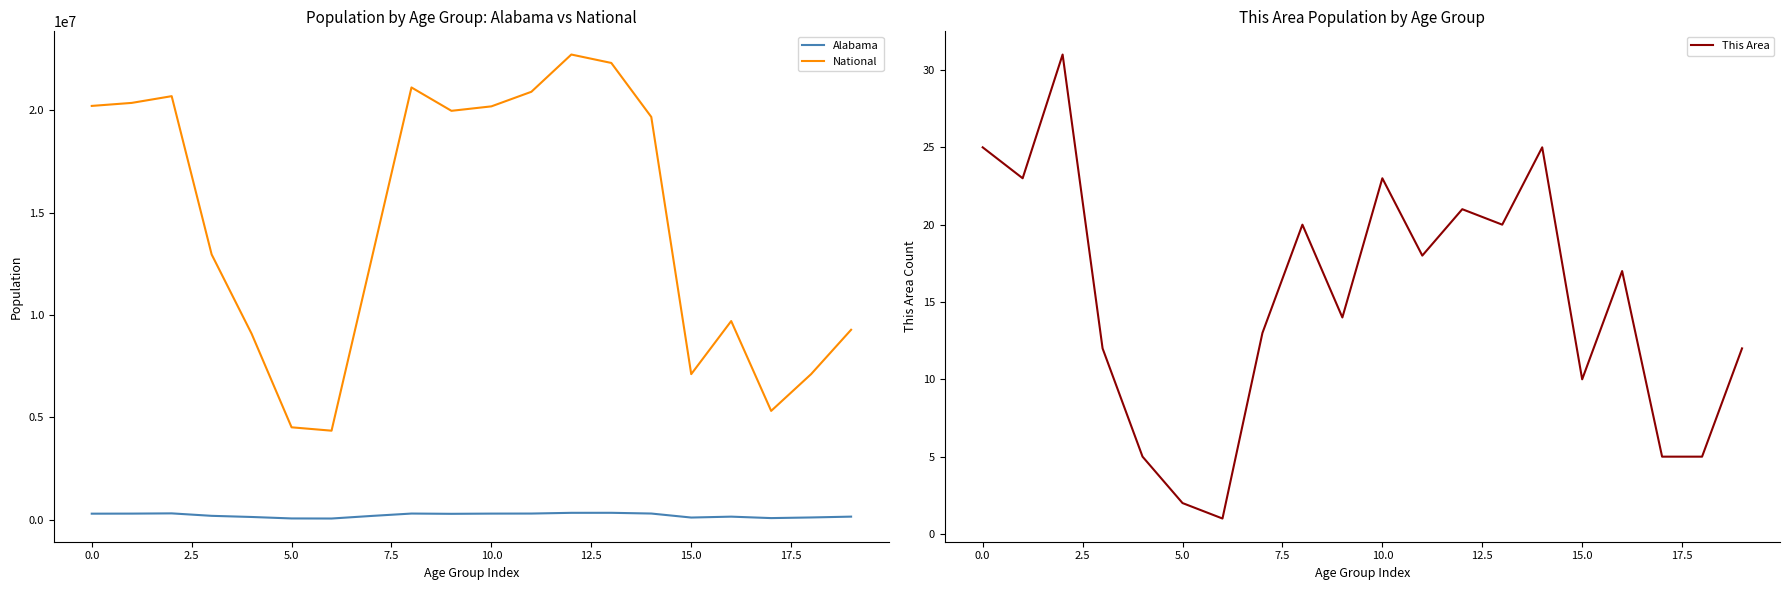

Between 13 and 14, which is larger?

13